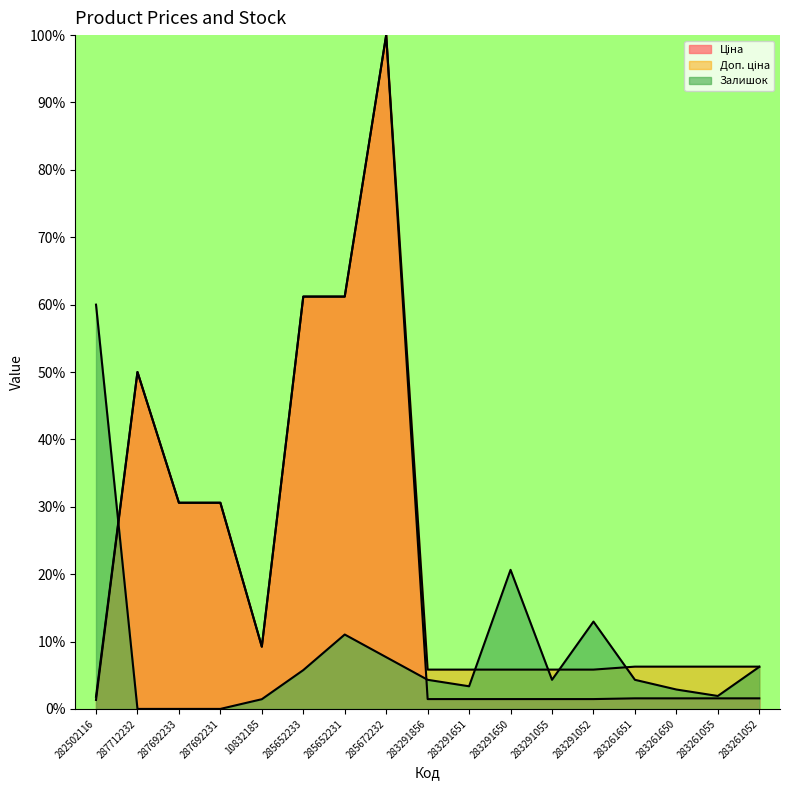

True or false: Ціна has a value of 2.5 at 283291650.

False